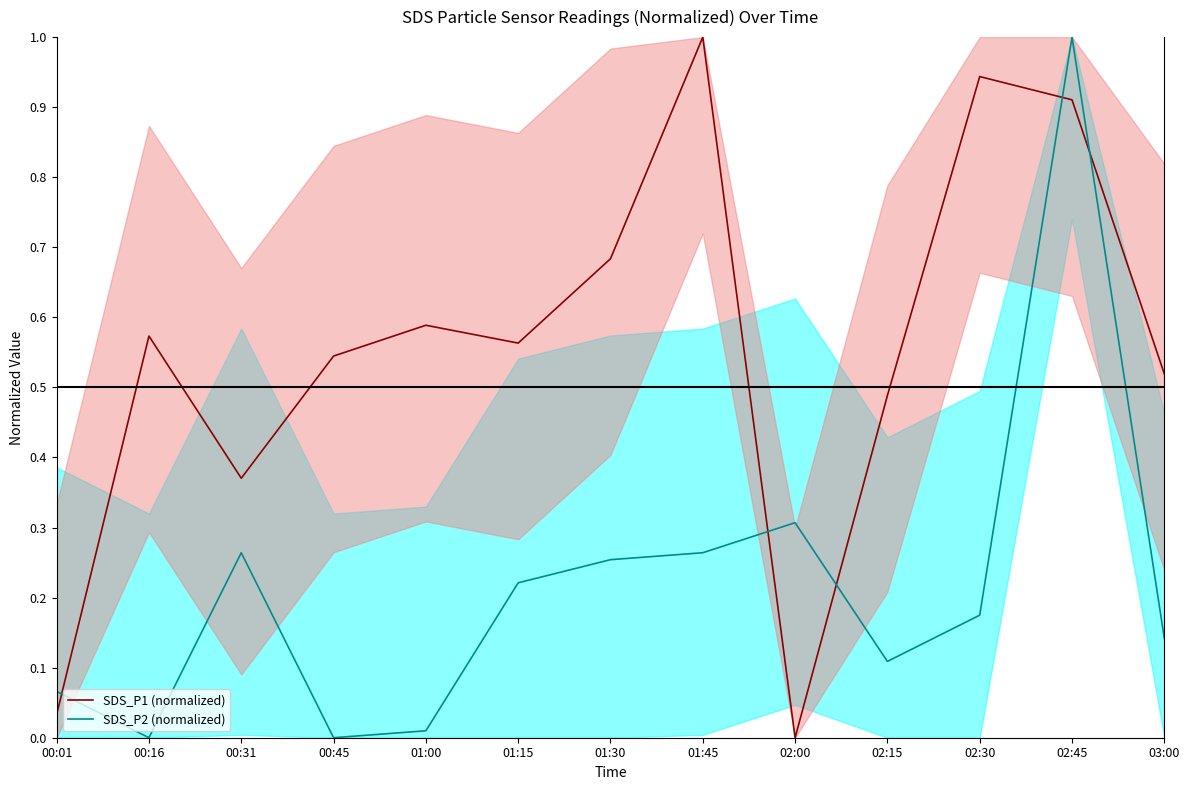

How many interior local peaks does the SDS_P1 (normalized) series have?

4